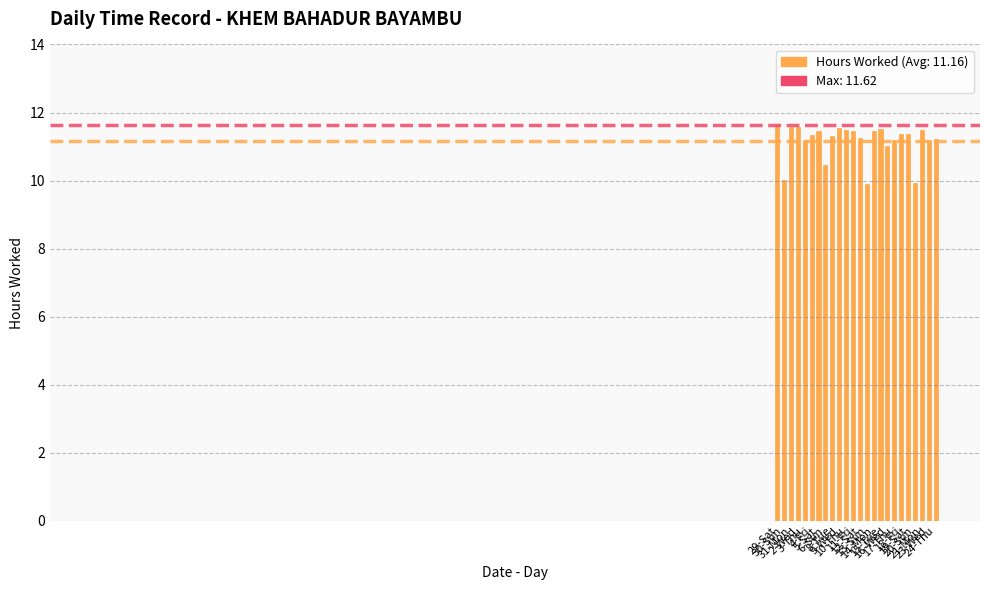

The chart shows a value of 3.8 at 8-Tue. True or false?

False